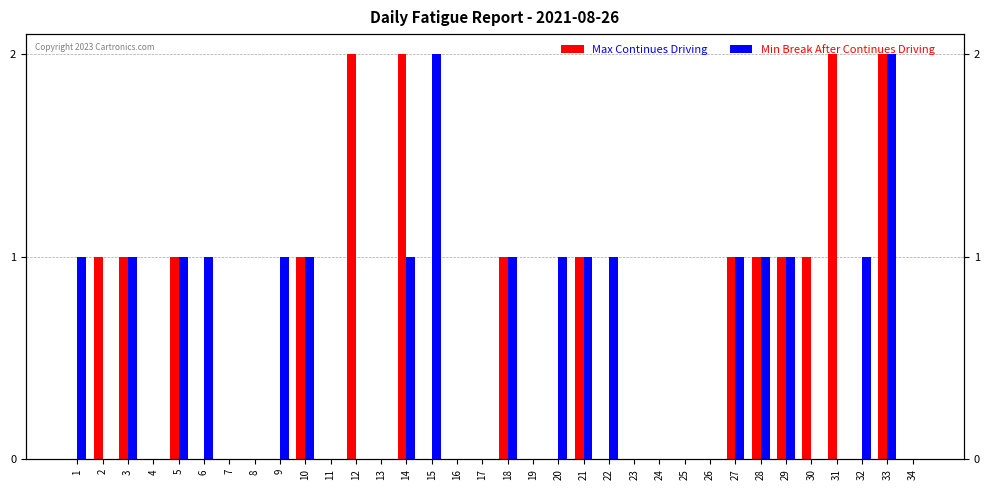

Rank the series at 31 from highest to lowest value.

Max Continues Driving, Min Break After Continues Driving